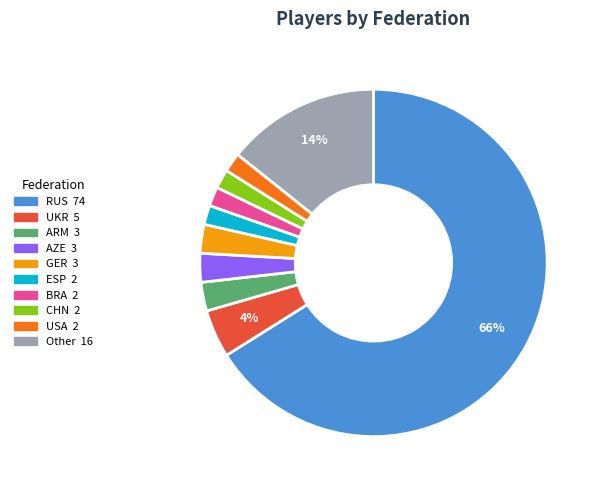

Which has a higher value, AZE or CHN?

AZE